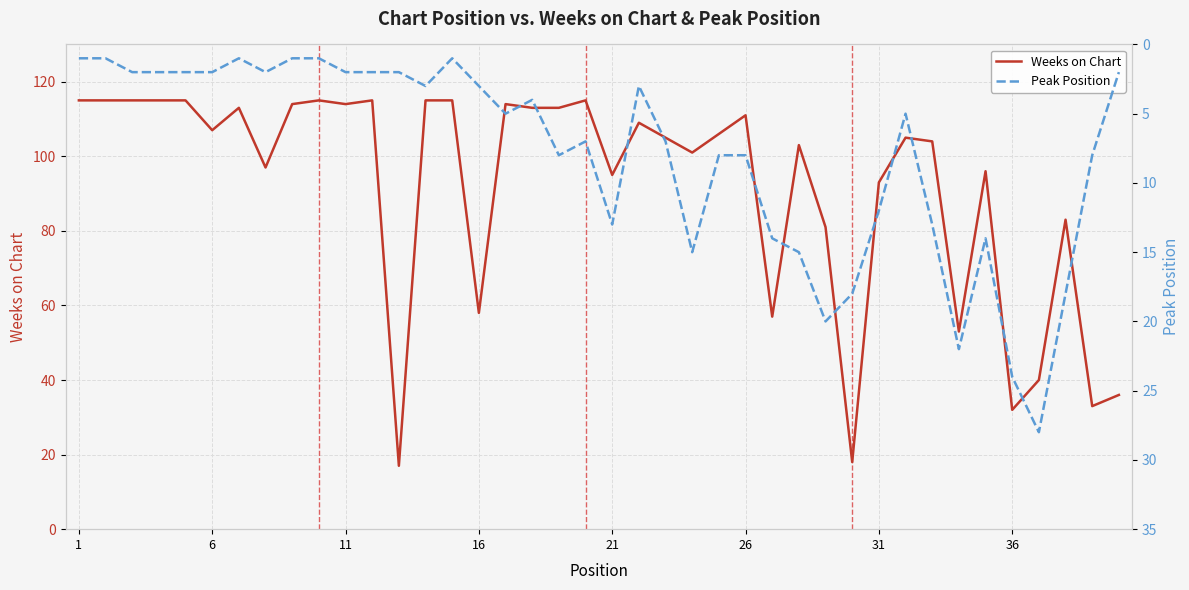

How many data points in Weeks on Chart are less than 106?

20